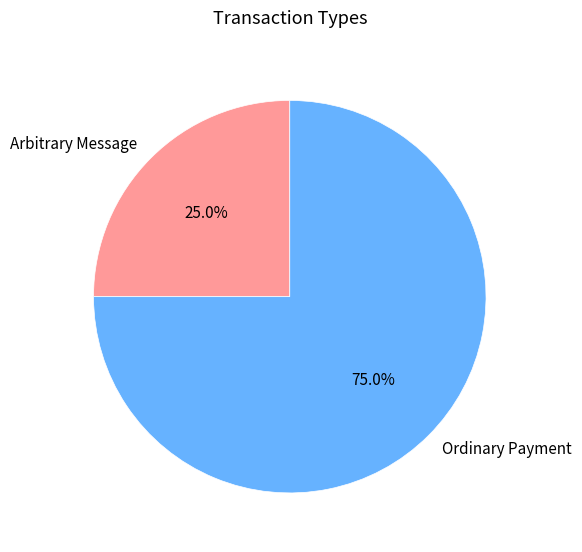

Does Arbitrary Message account for over 50% of the chart?

No